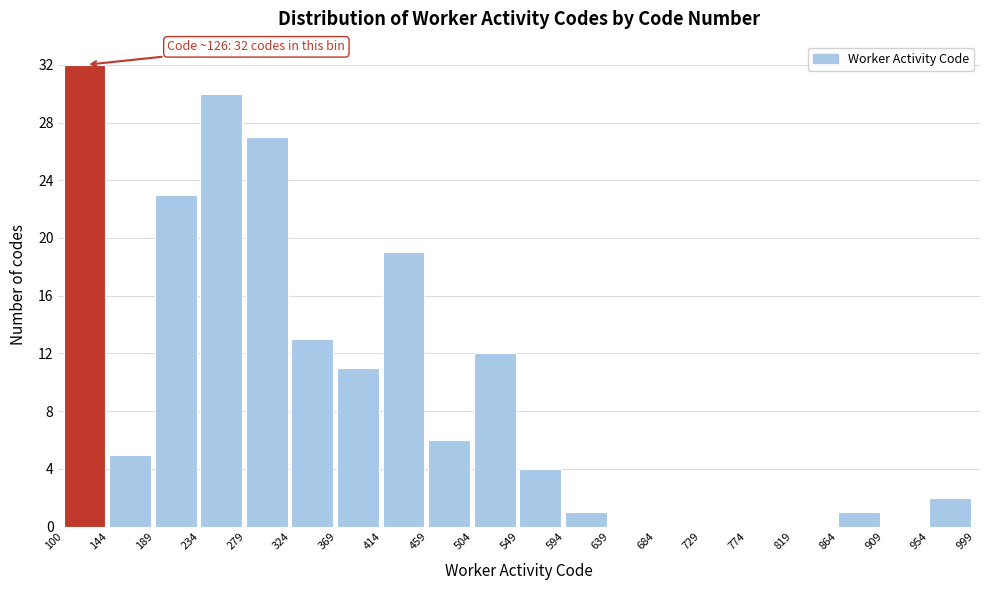

Over which range of the x-axis is the bar tallest?

100 to 144